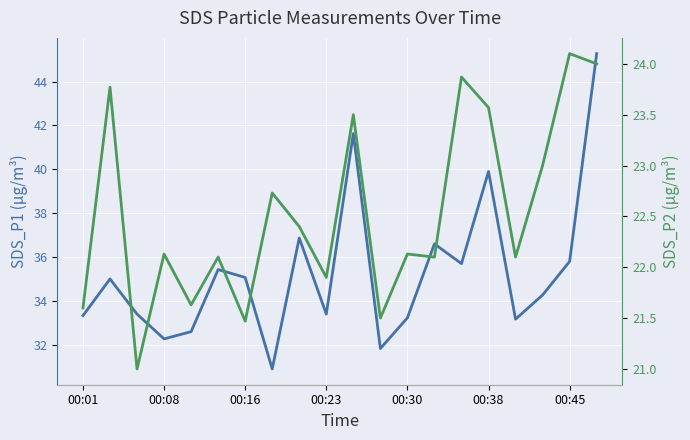

At how many categories does at least one series exceed 40?

2